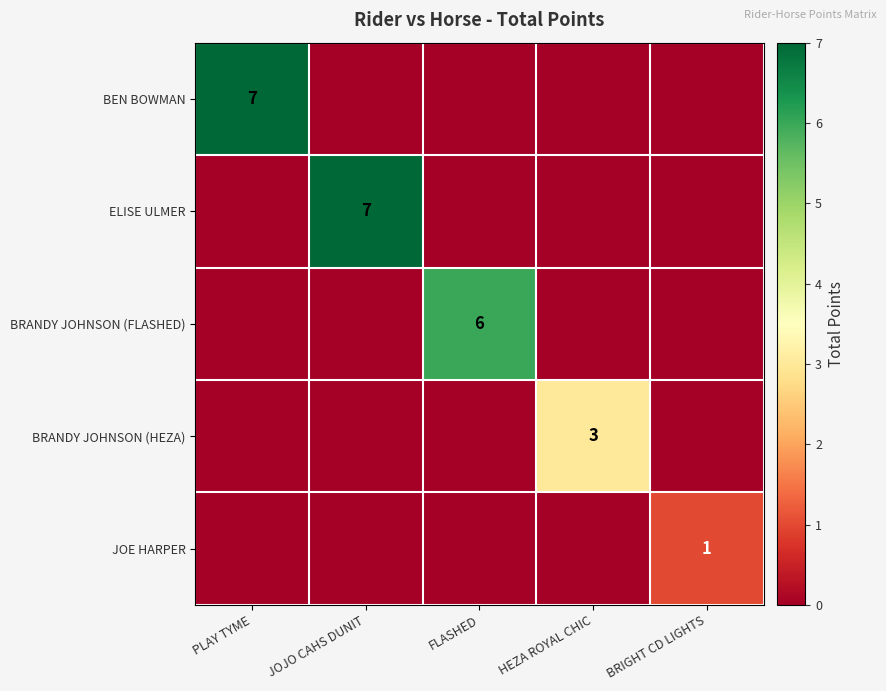

How many ELISE ULMER values are between 0 and 1?

4